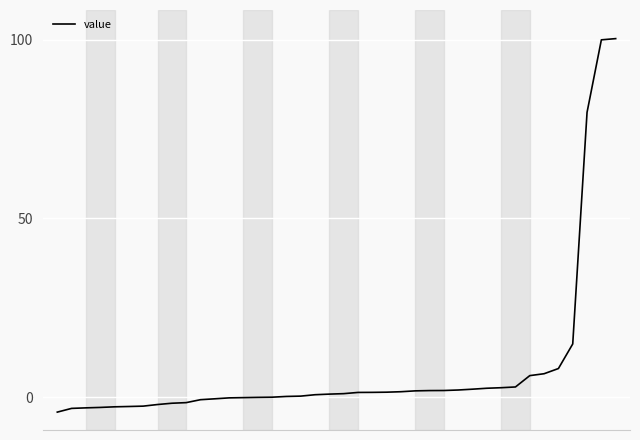

What is the difference between the maximum and minimum values?

104.4